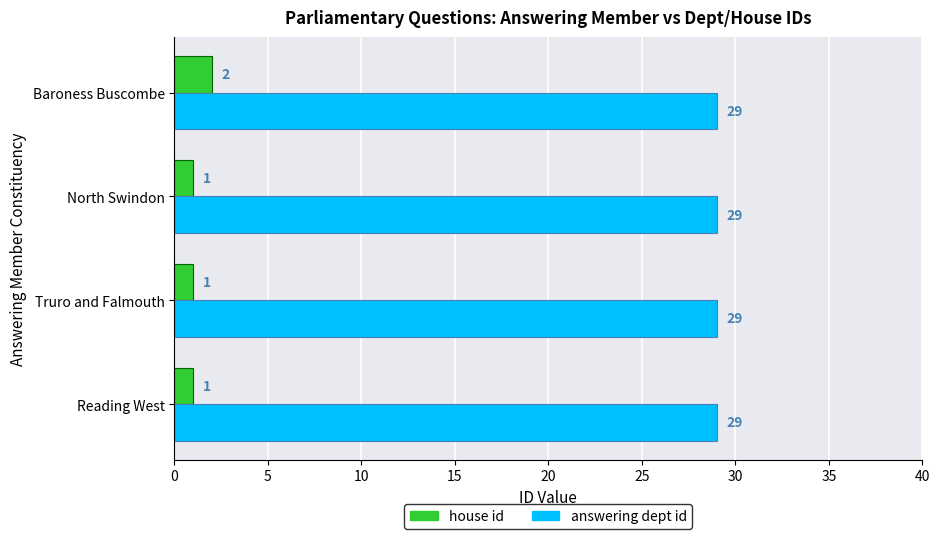

What is the total value across all series at Baroness Buscombe?

31